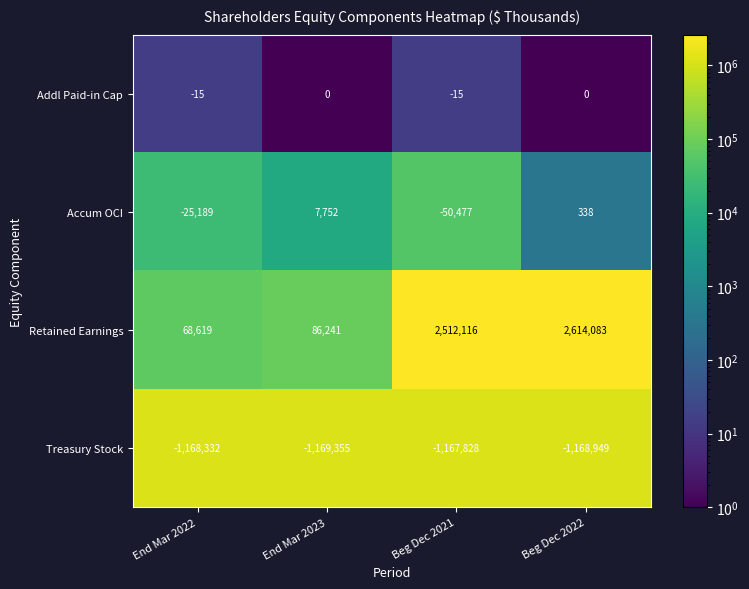

Count the number of categories in the chart.

4